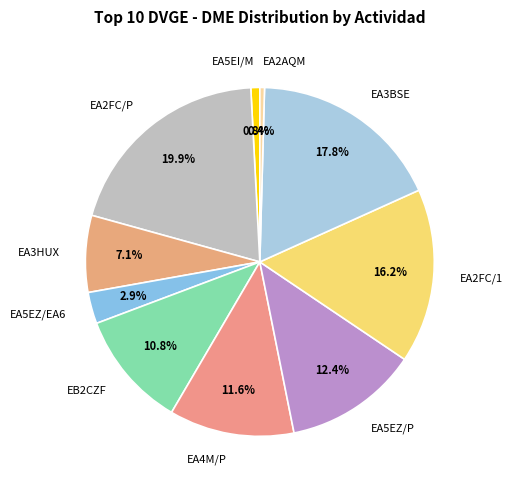

To the nearest percent, what percentage of the pie is EB2CZF?

11%